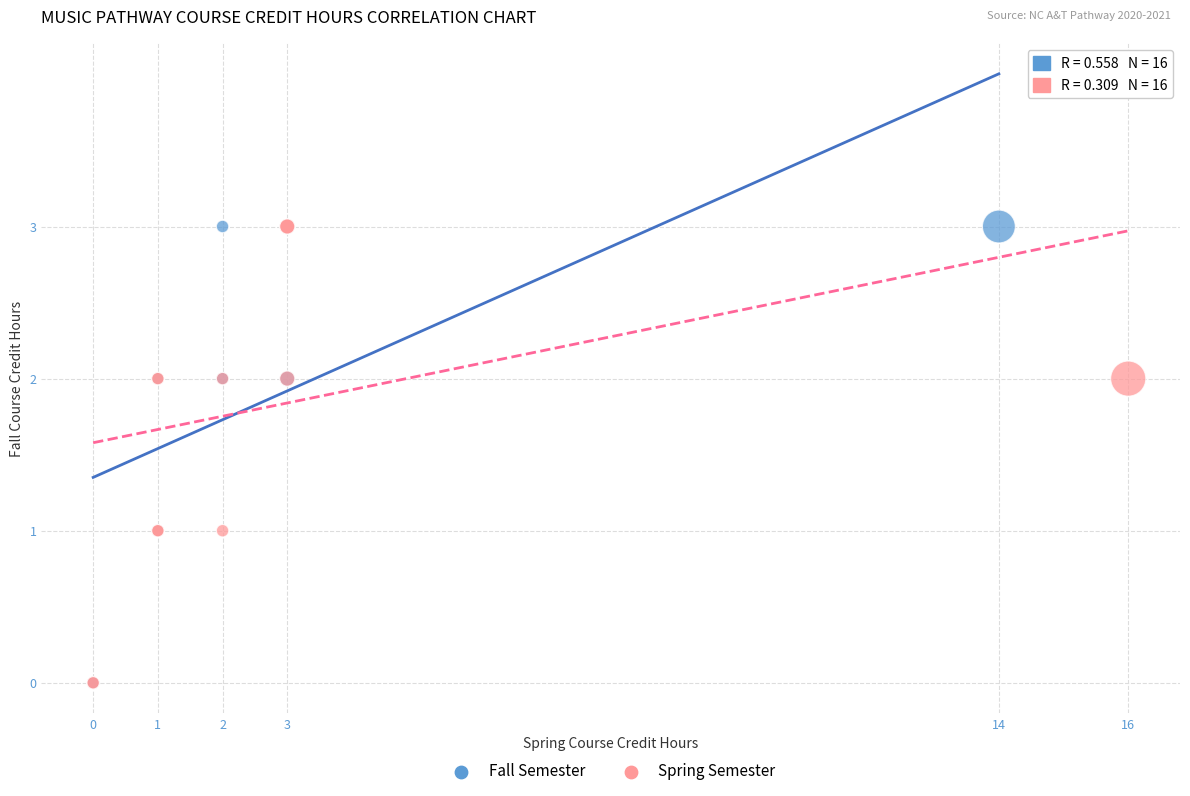

What are all the series names shown in the legend?

Fall Semester, Spring Semester